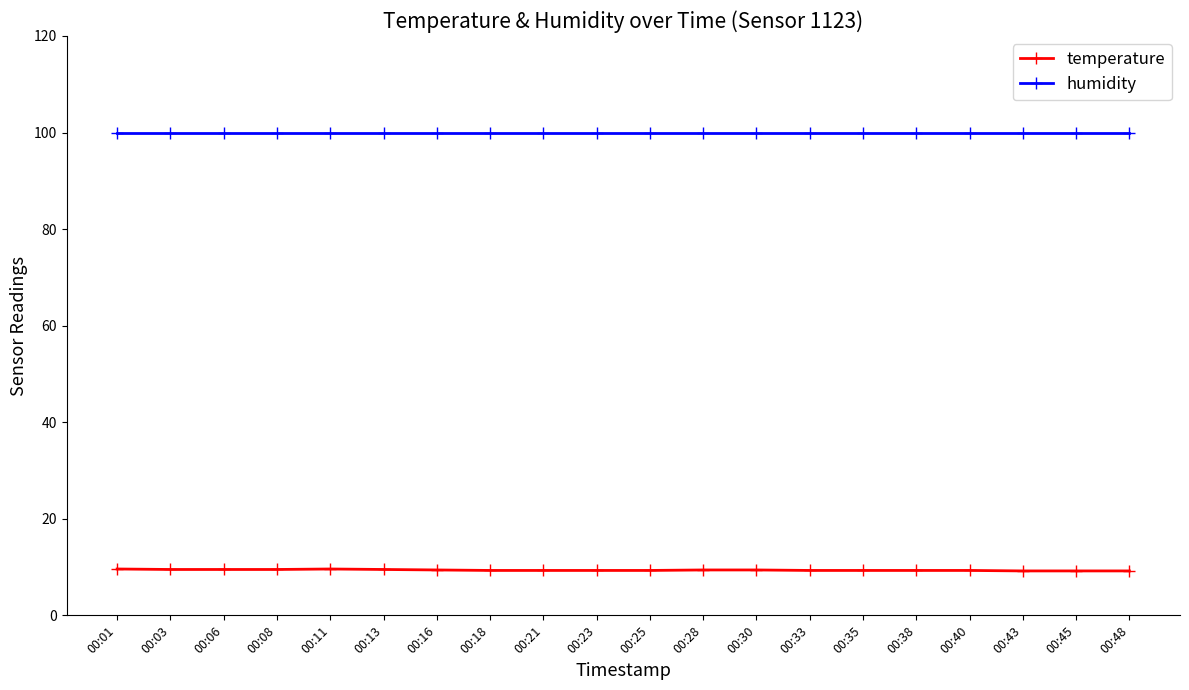

What are all the series names shown in the legend?

temperature, humidity